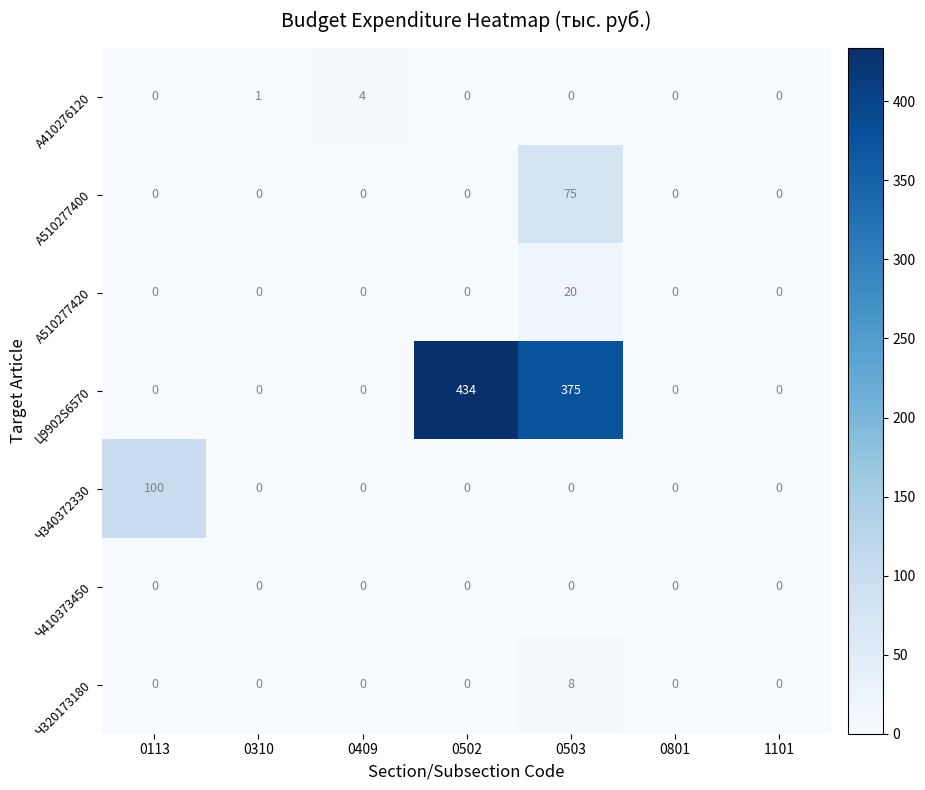

The Ч410373450 series shows 0 at 0503. True or false?

True